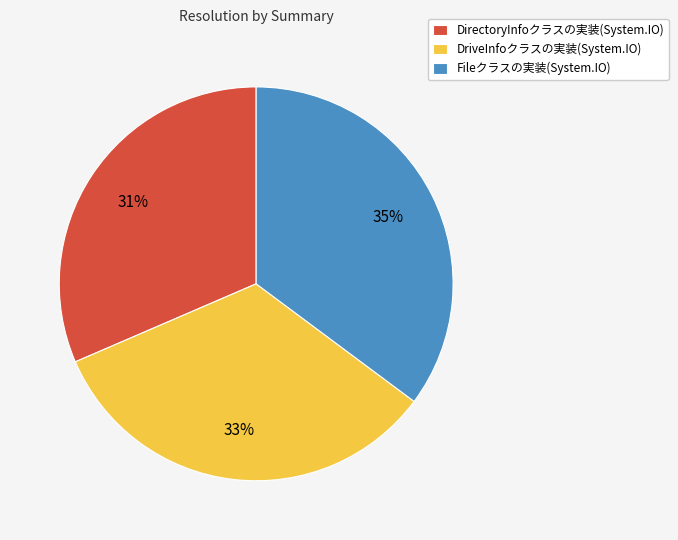

Which slice is the smallest?

DirectoryInfoクラスの実装(System.IO)